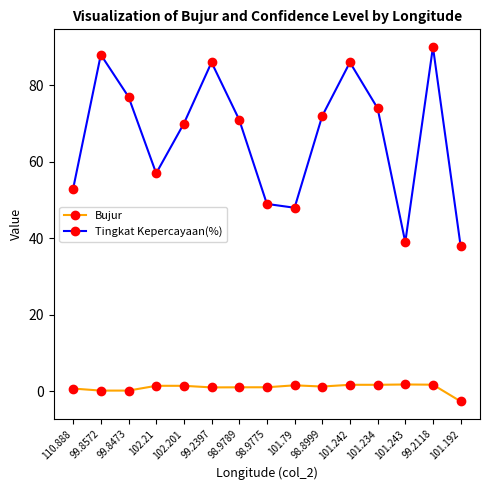

How many categories are shown in the chart?

15